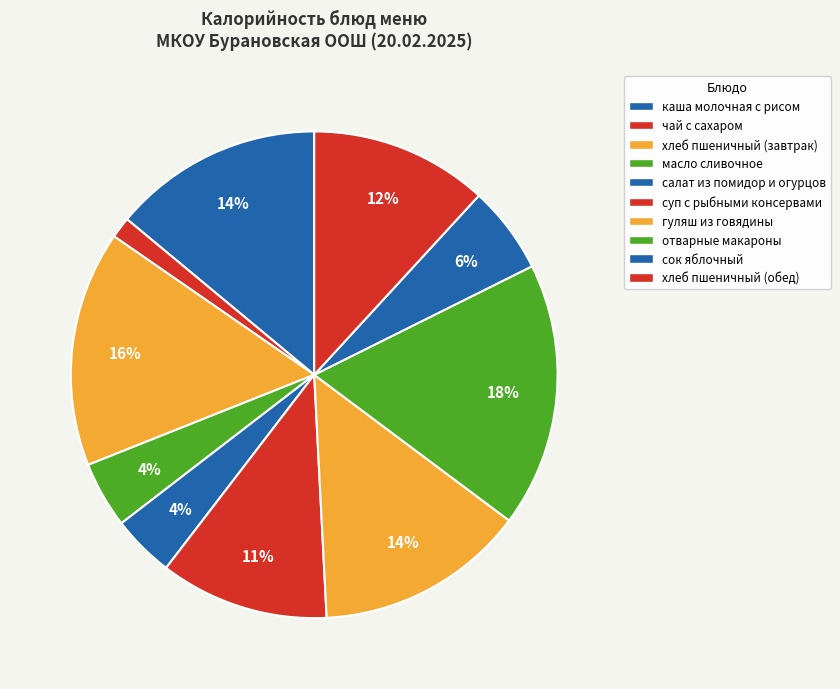

Combined, what portion of the pie is масло сливочное and суп с рыбными консервами?

15.6%